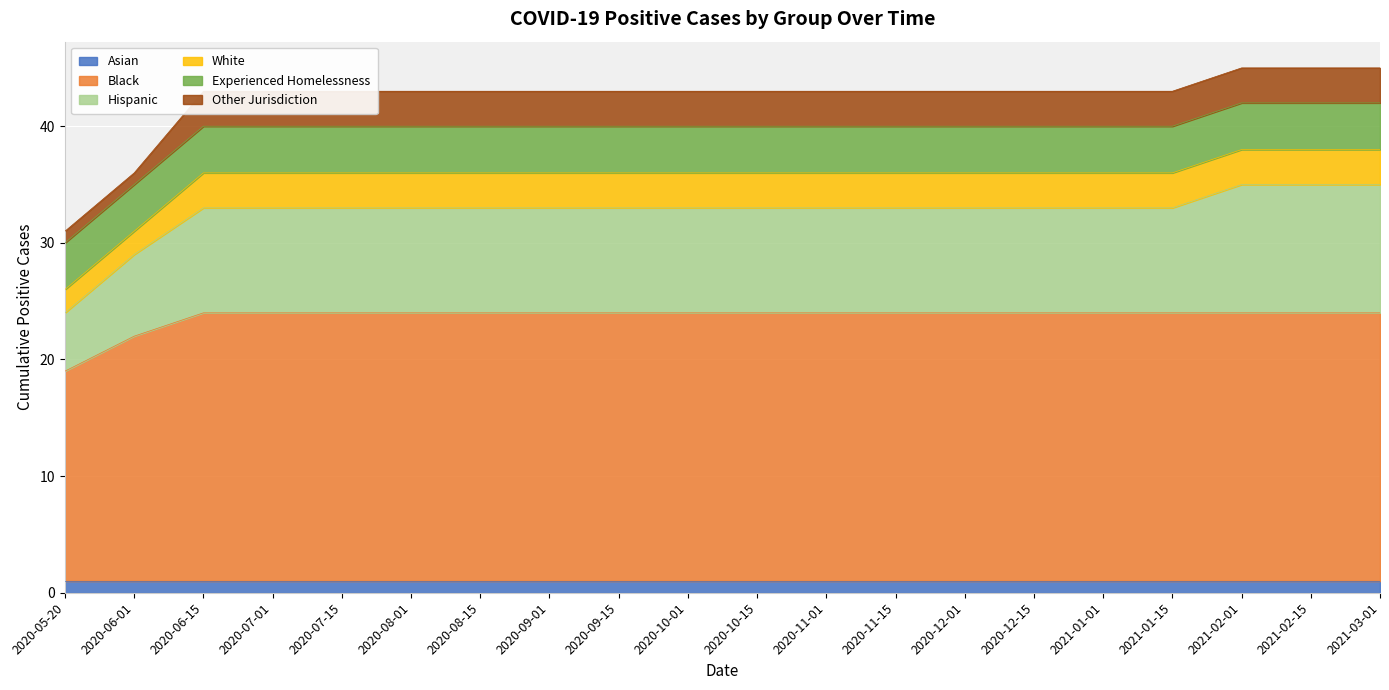

What is the sum of all Asian values?

20